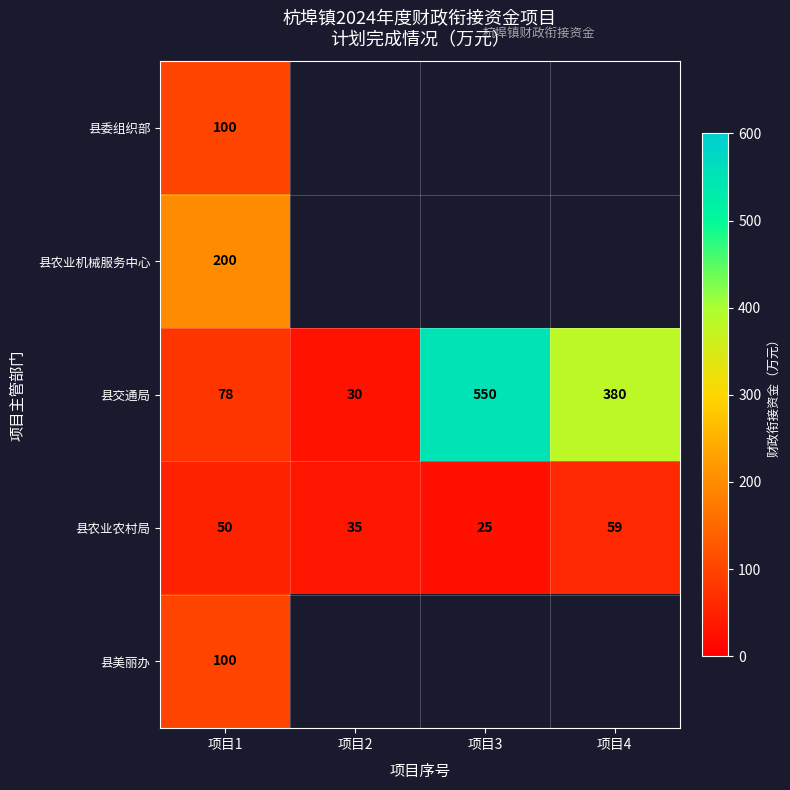

At which label does 县交通局 first exceed 380?

项目3